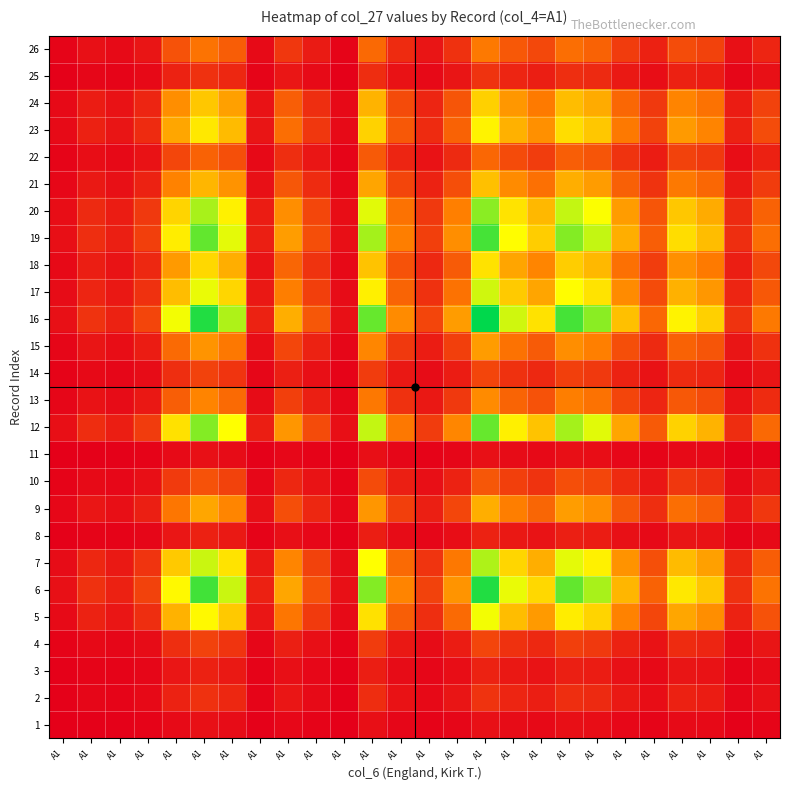

What is the total value across all series at A1?

0.5